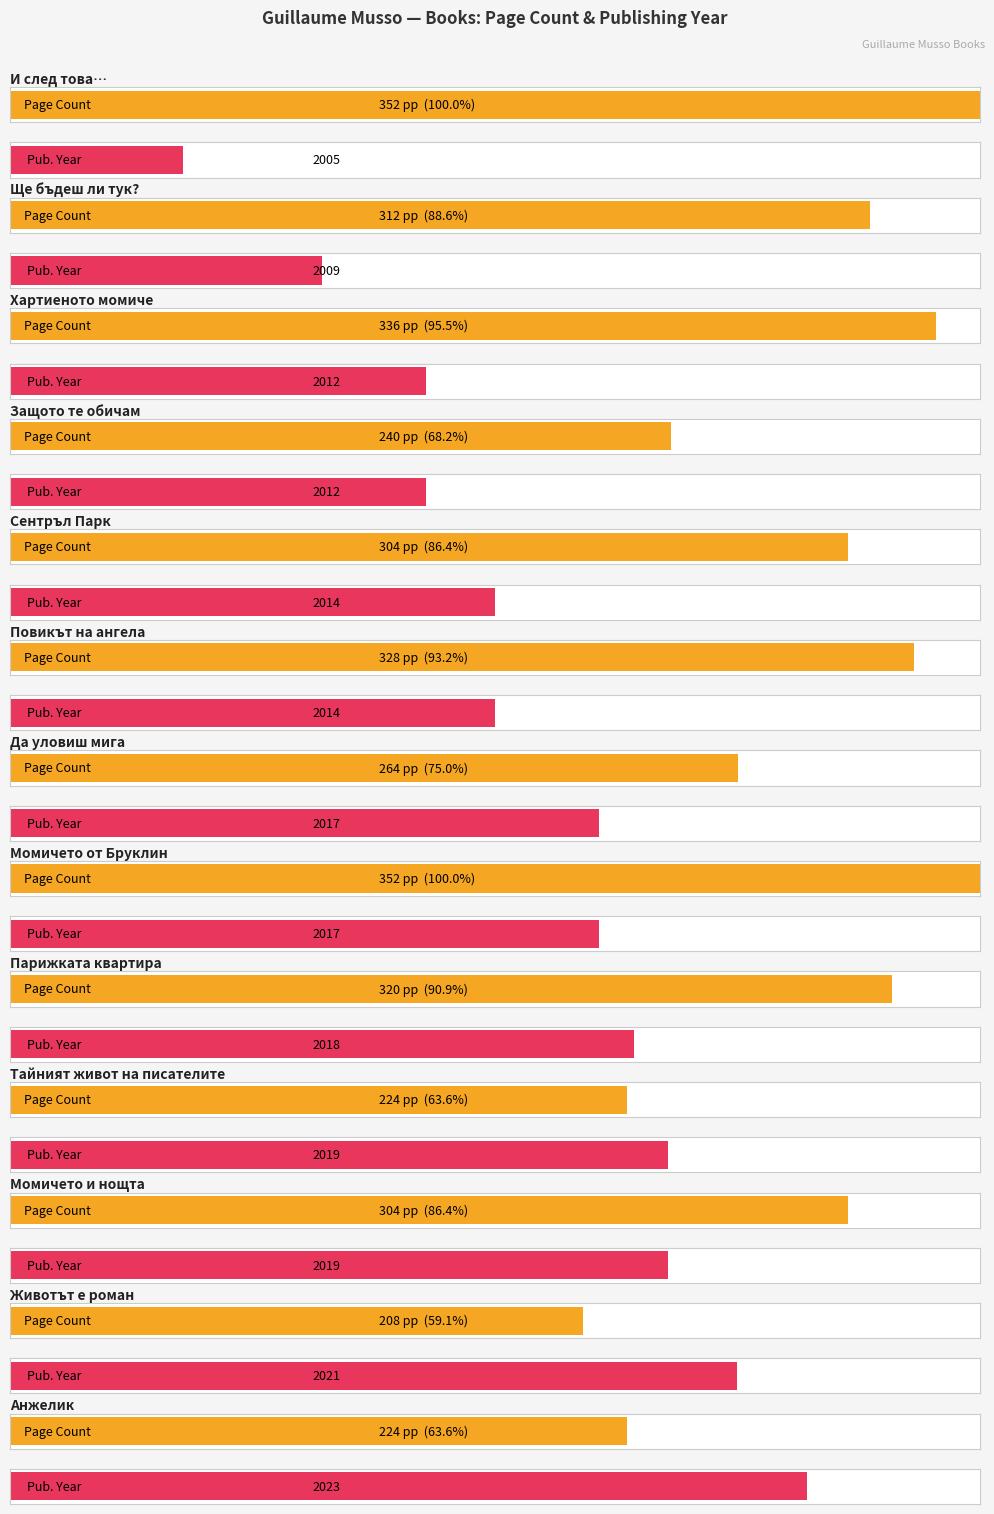

How many categories are shown in the chart?

13